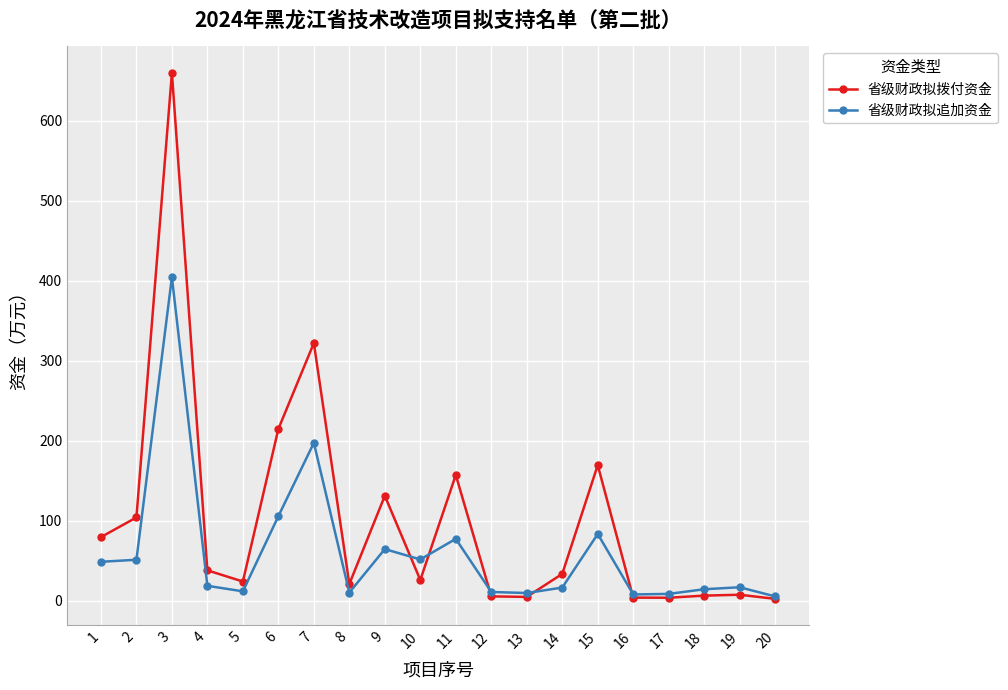

Where is the first local maximum for 省级财政拟拨付资金?

3